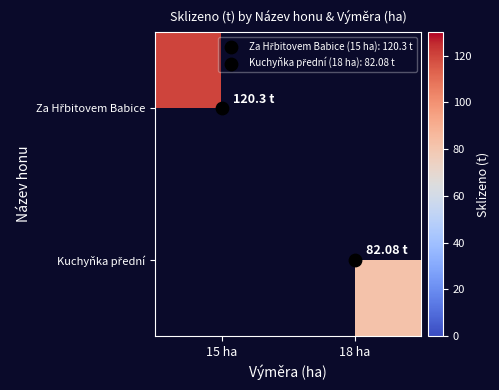

The Za Hřbitovem Babice series shows 68.0 at 15 ha. True or false?

False